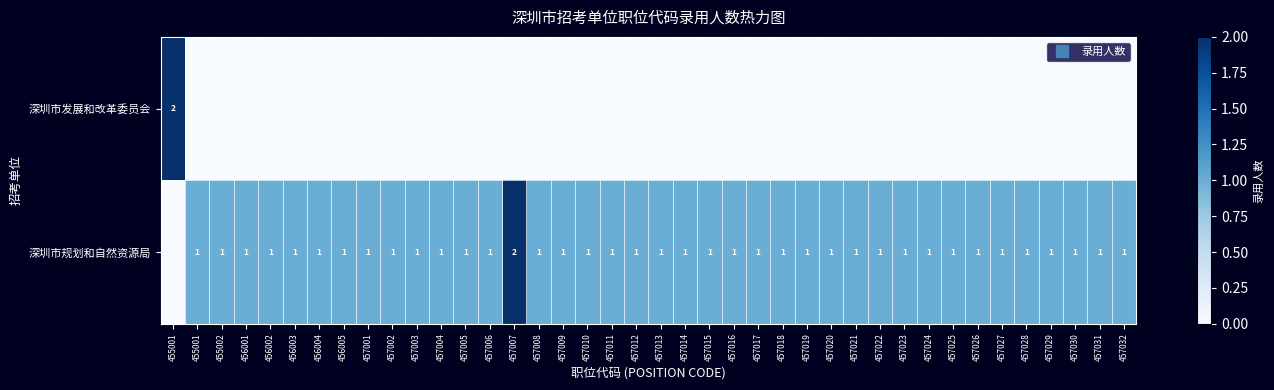

Which series changed the most between 457022 and 457032?

深圳市发展和改革委员会